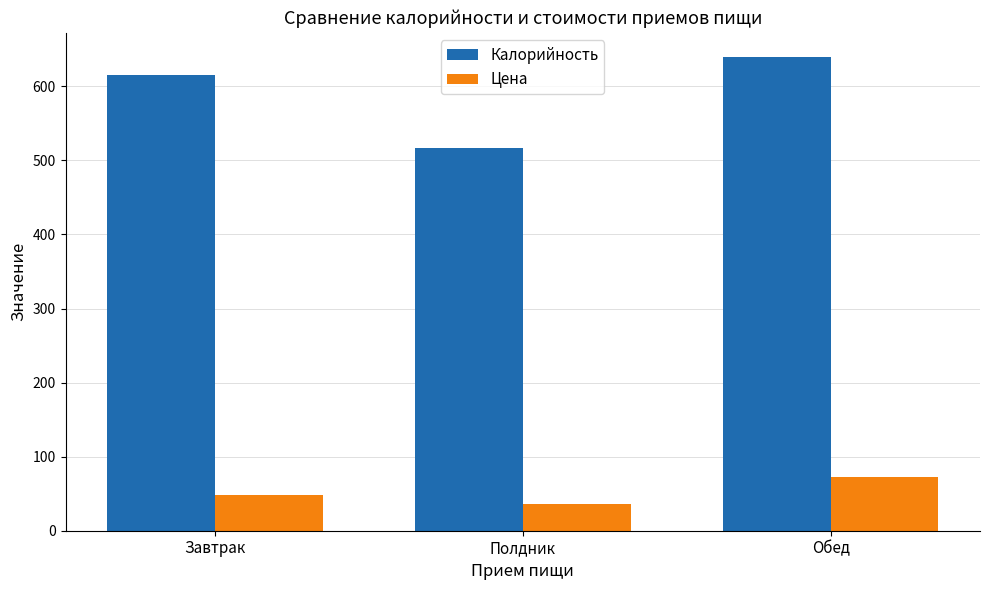

How many bars are there in each group?

2